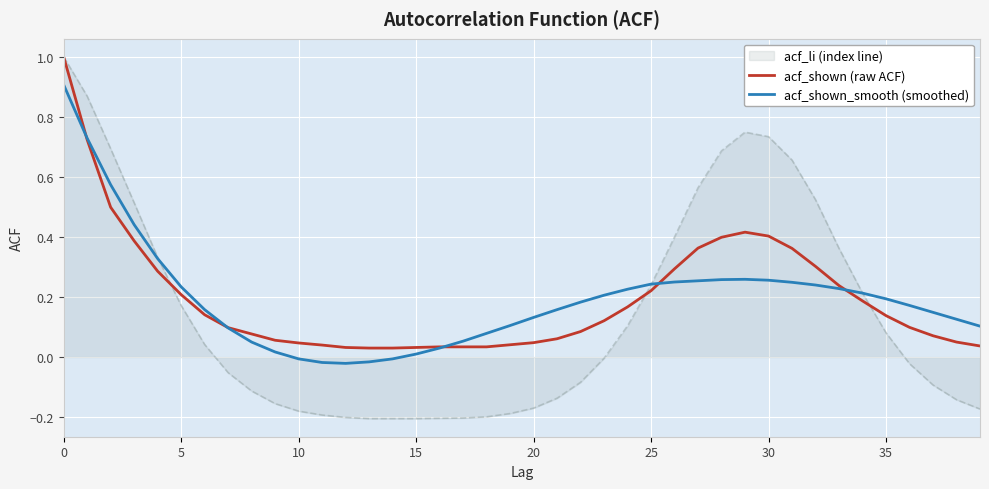

What is the maximum value shown in the chart?

1.0